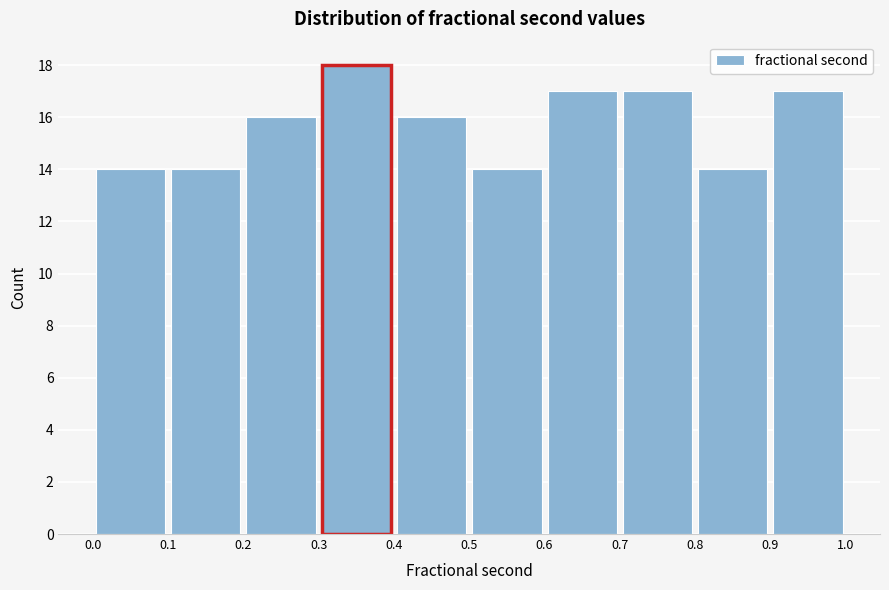

How tall is the bar that spans 0.8 to 0.9 on the x-axis? The values are not printed on the chart, so give them approximately, as read against the axis.

14